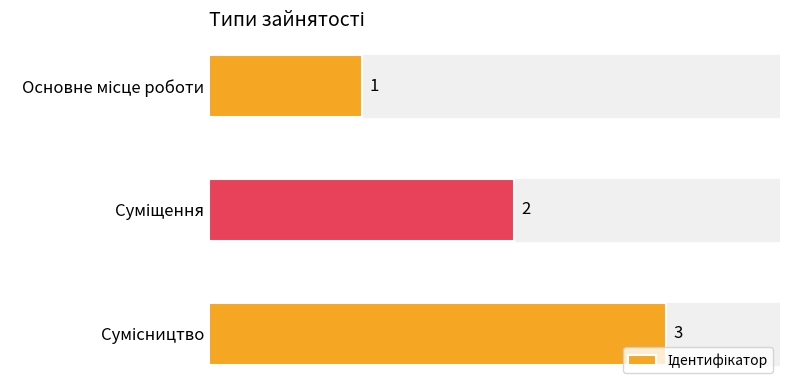

How many values are between 1 and 3?

3